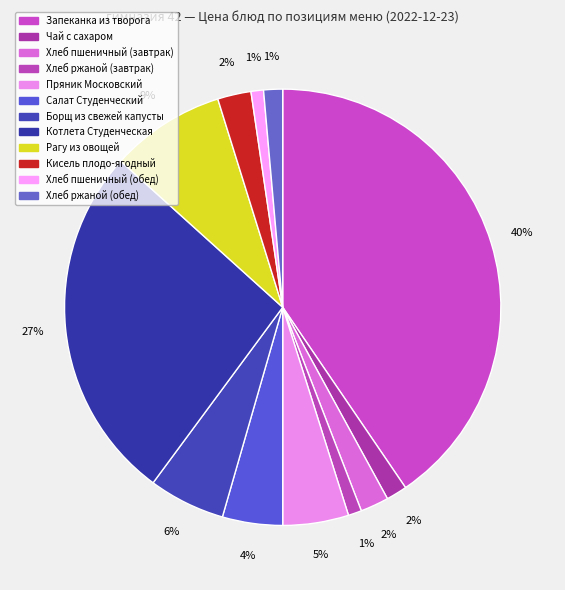

Is the sum of Борщ из свежей капусты and Хлеб ржаной (обед) greater than half?

No